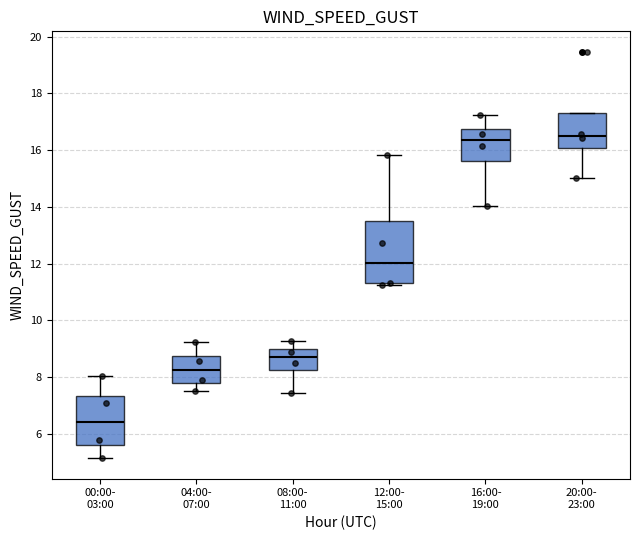

Where is the lower edge of the box for 20:00- 23:00 on the y-axis? The values are not printed on the chart, so give them approximately, as read against the axis.

16.0